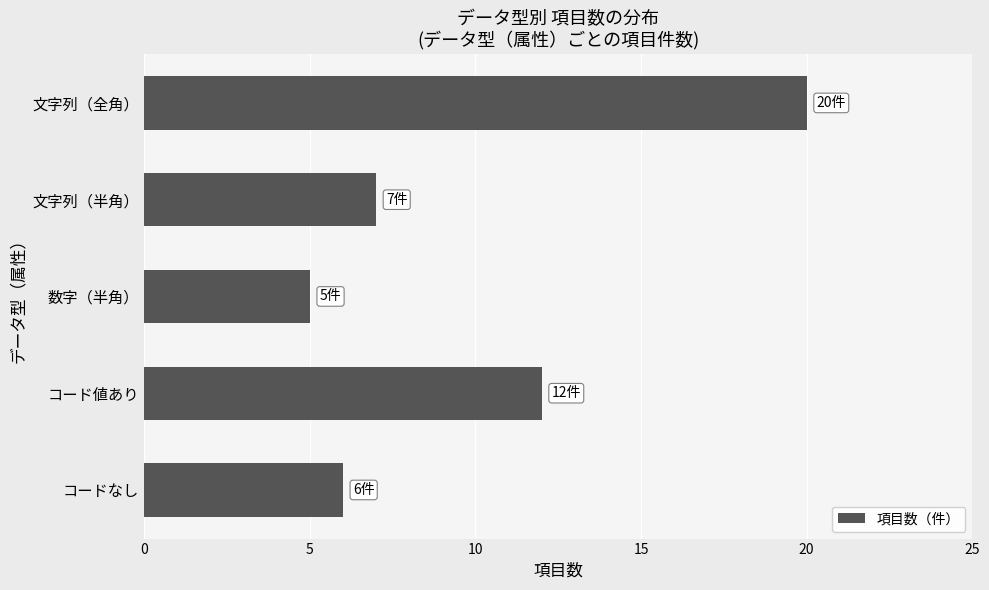

Rank the categories by value from lowest to highest.

数字（半角）, コードなし, 文字列（半角）, コード値あり, 文字列（全角）